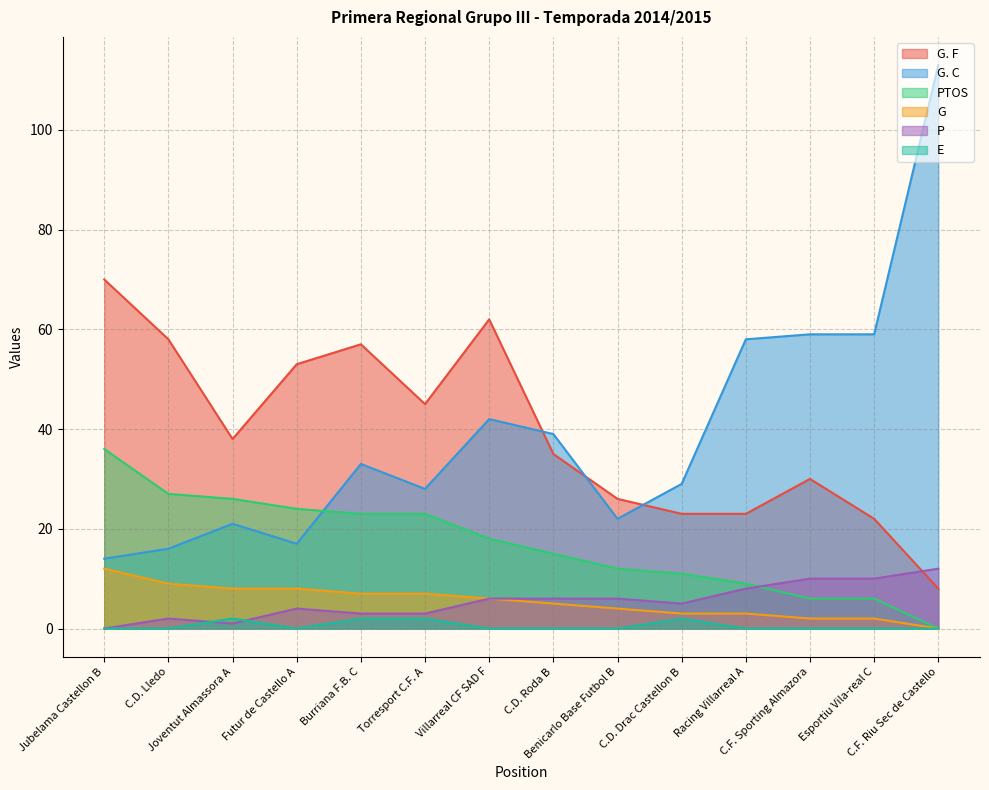

Which series has the largest total across all categories?

G. F